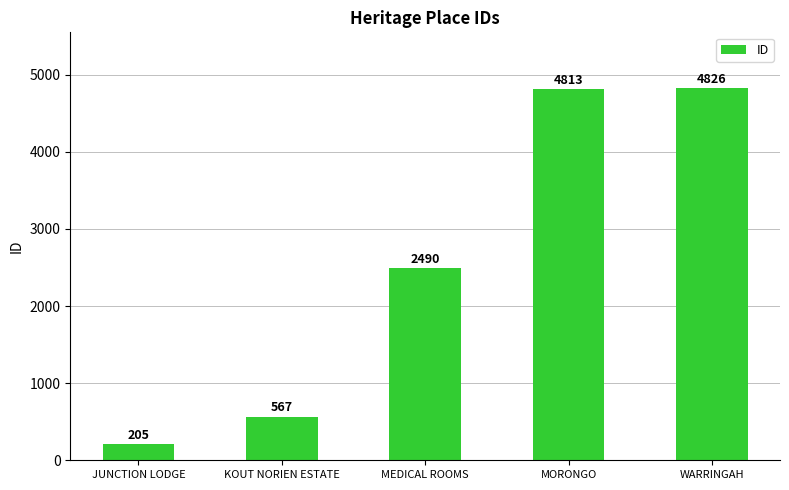

What is the average value?

2580